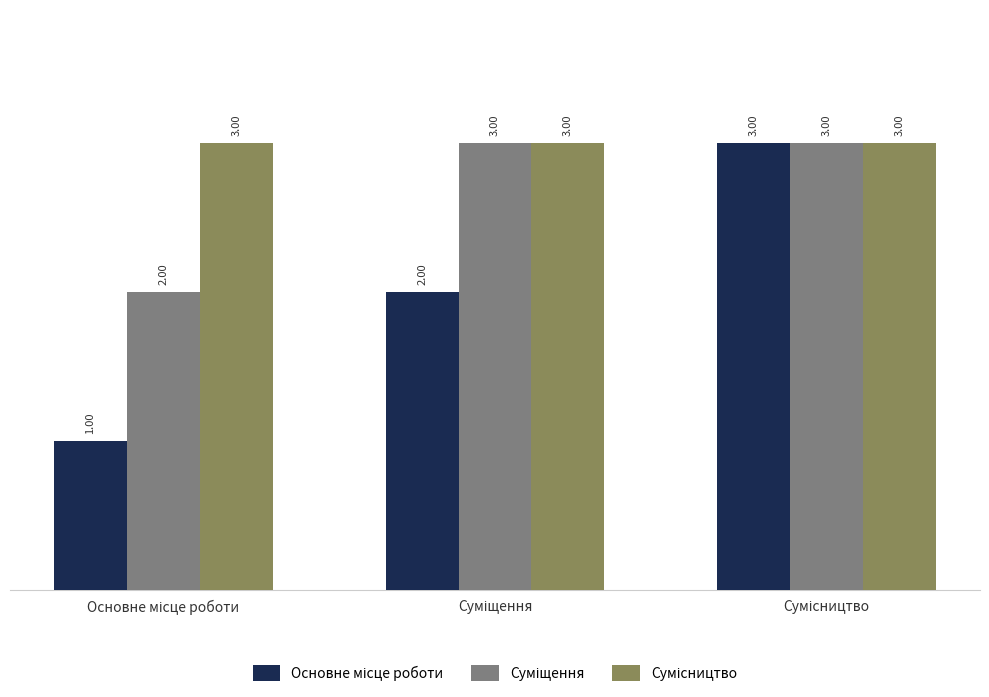

At how many categories does at least one series exceed 2?

3